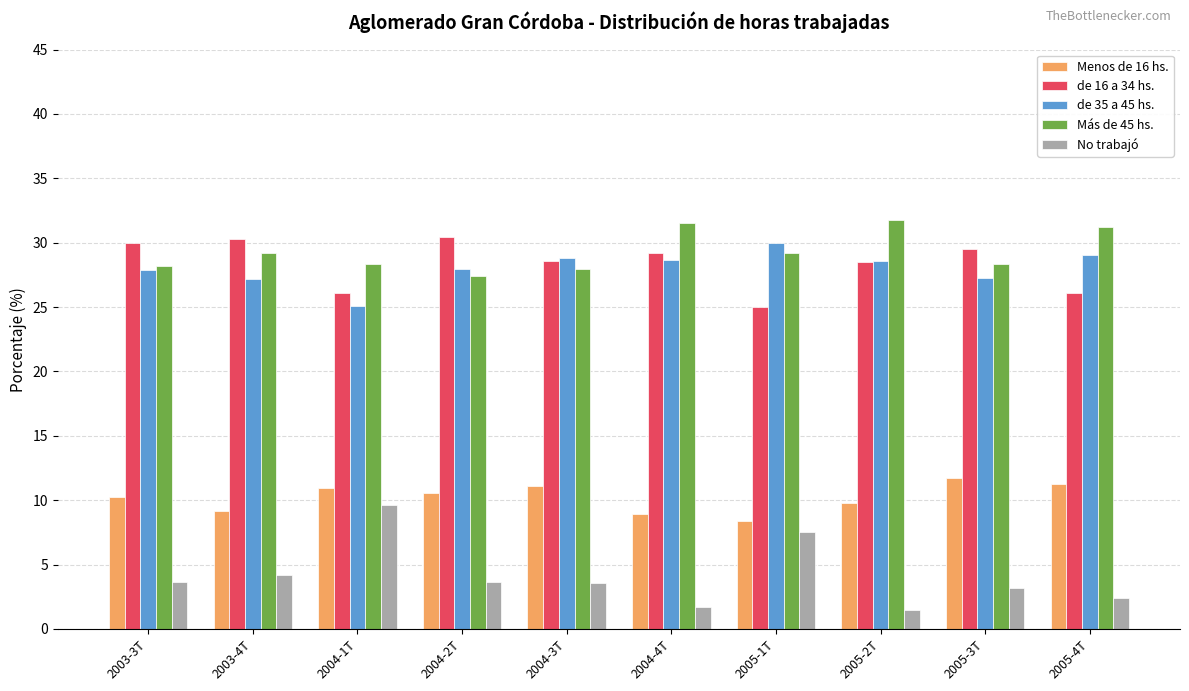

Does the chart contain any negative values?

No